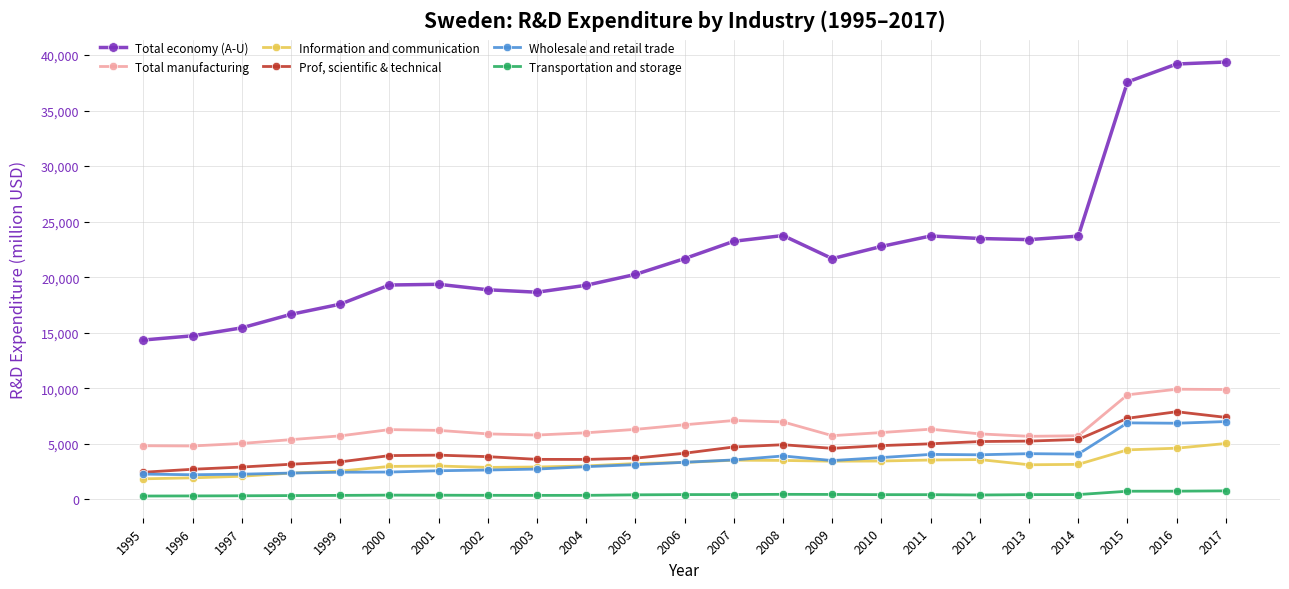

How many lines are shown in the chart?

6